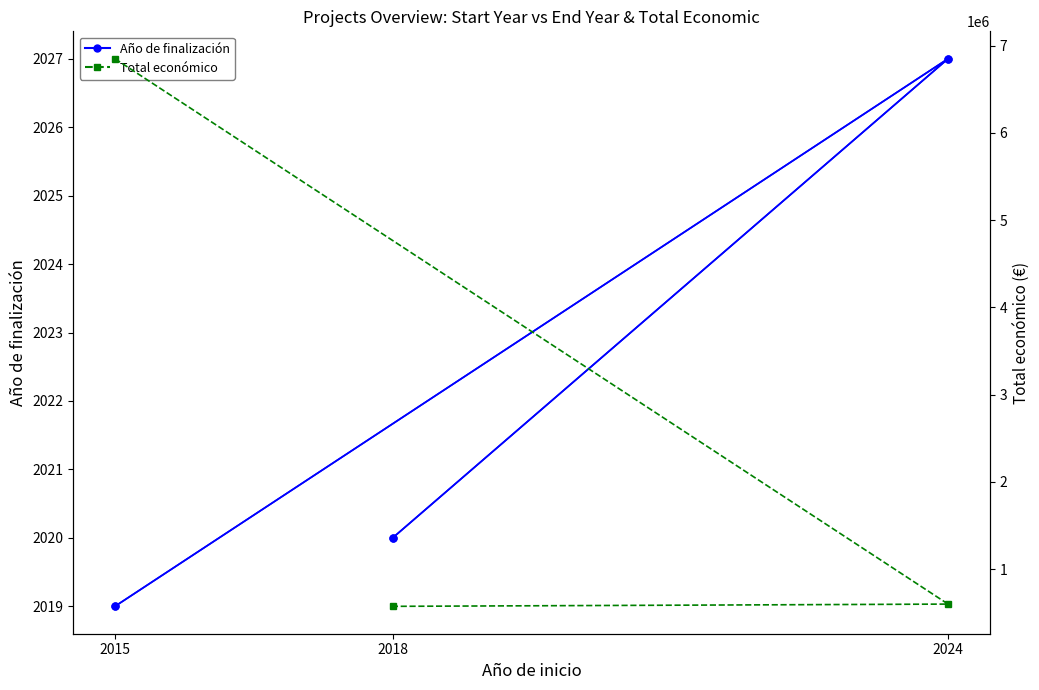

Reading left to right, extract all data points from this chart.

Año de finalización: 2019	2027	2020
Total económico: 6850000	599792	574000